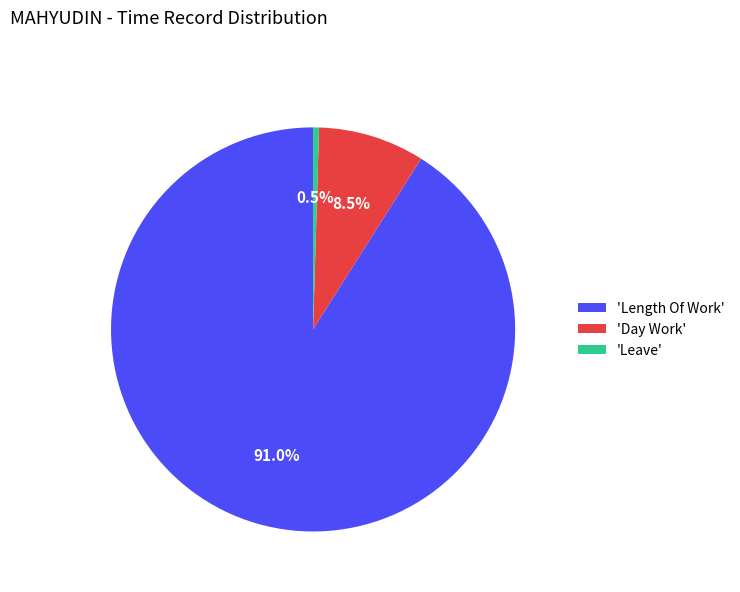

Which has a higher value, 'Length Of Work' or 'Leave'?

'Length Of Work'